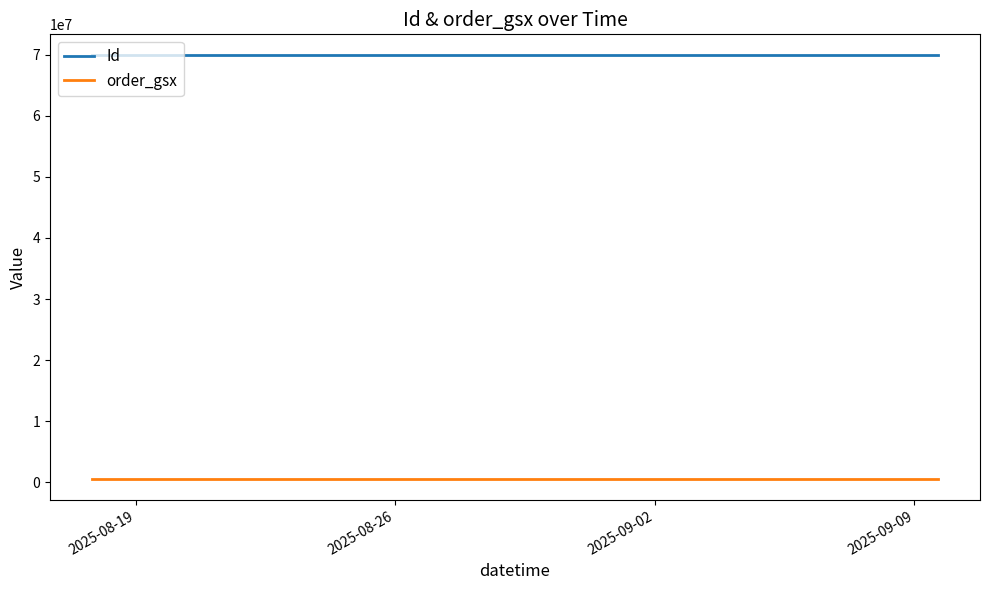

True or false: order_gsx and Id cross at least once.

False